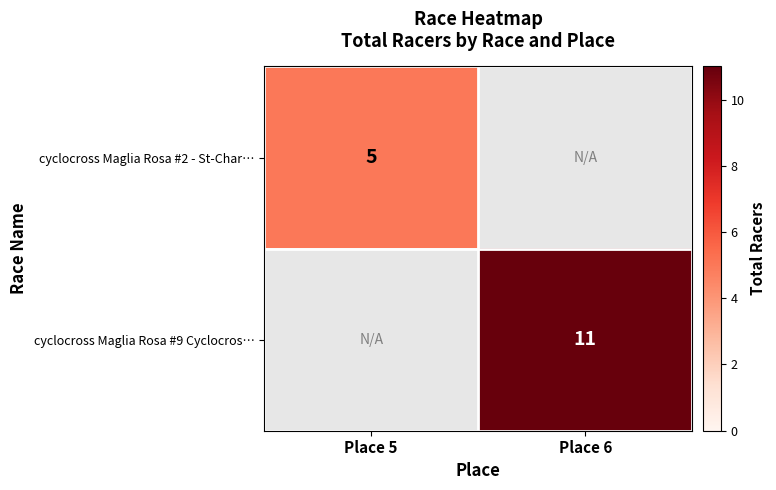

What is the total value across all series at Place 5?

5